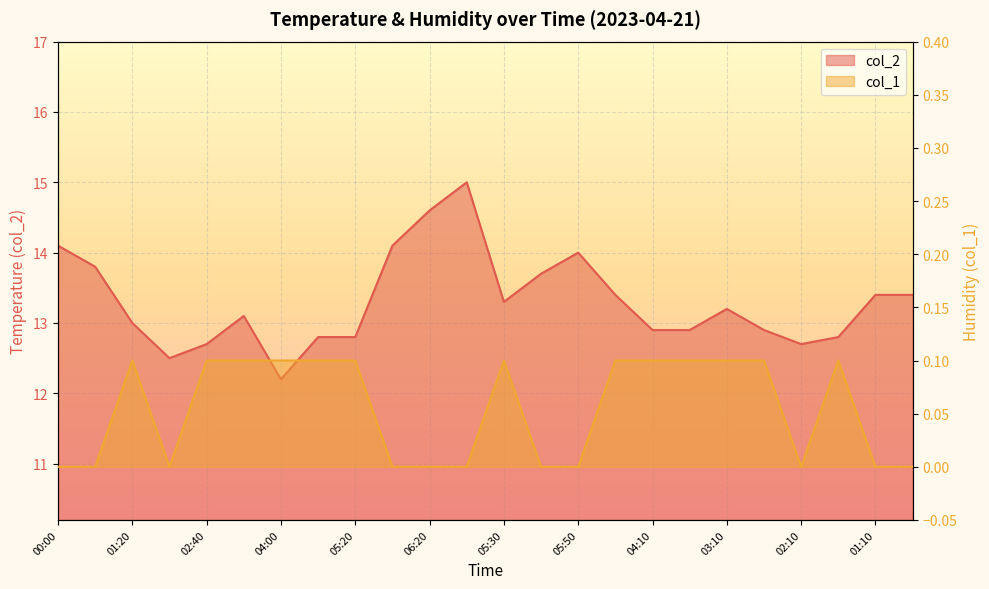

Which series changed the most between 06:30 and 01:10?

col_2